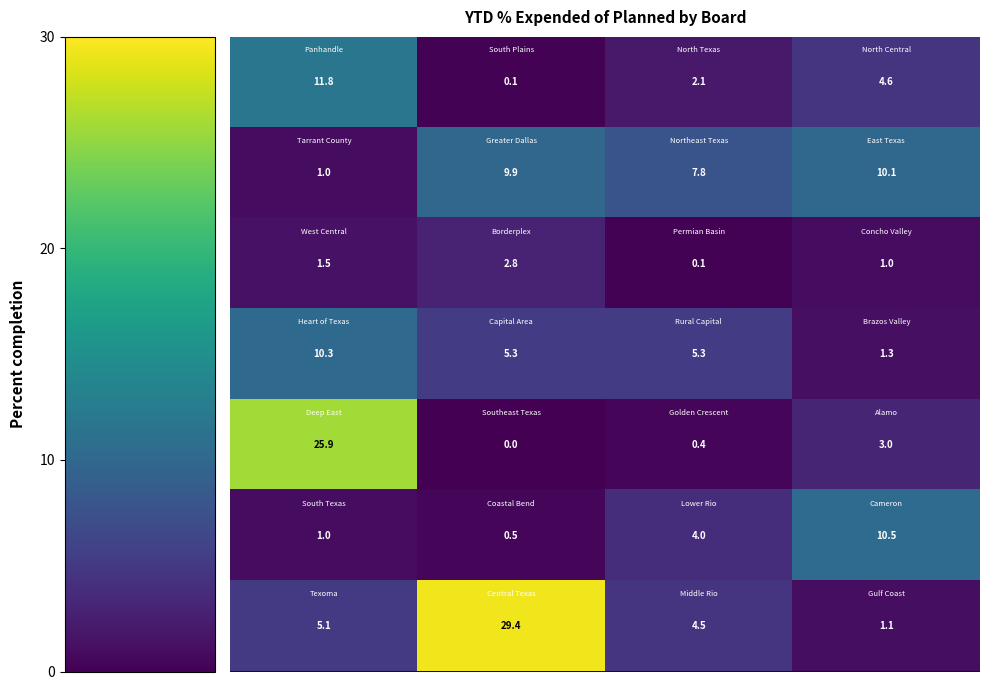

At how many categories does at least one series exceed 6?

4